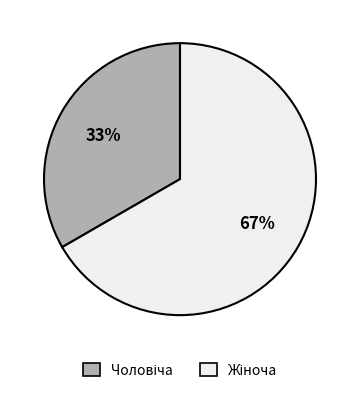

To the nearest percent, what is the average slice percentage?

50%